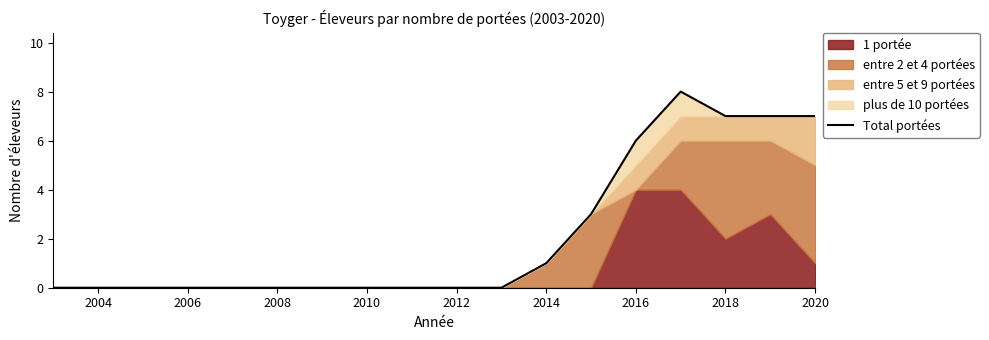

How many values are between 0 and 6?

14